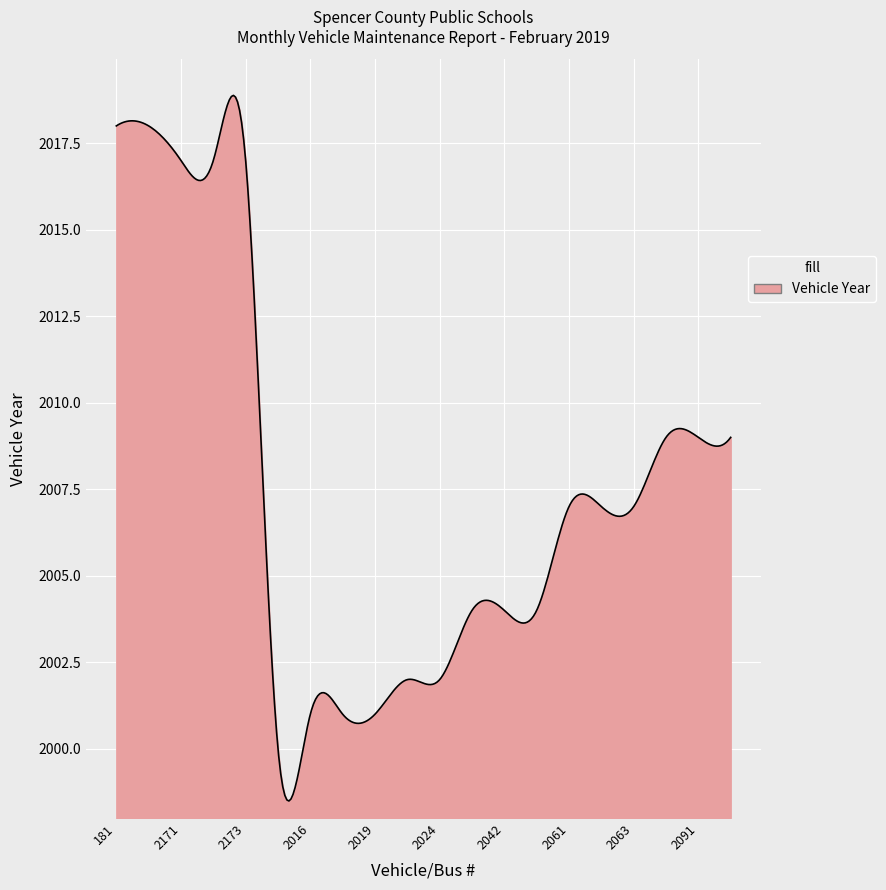

What is the smallest value displayed?

1998.5